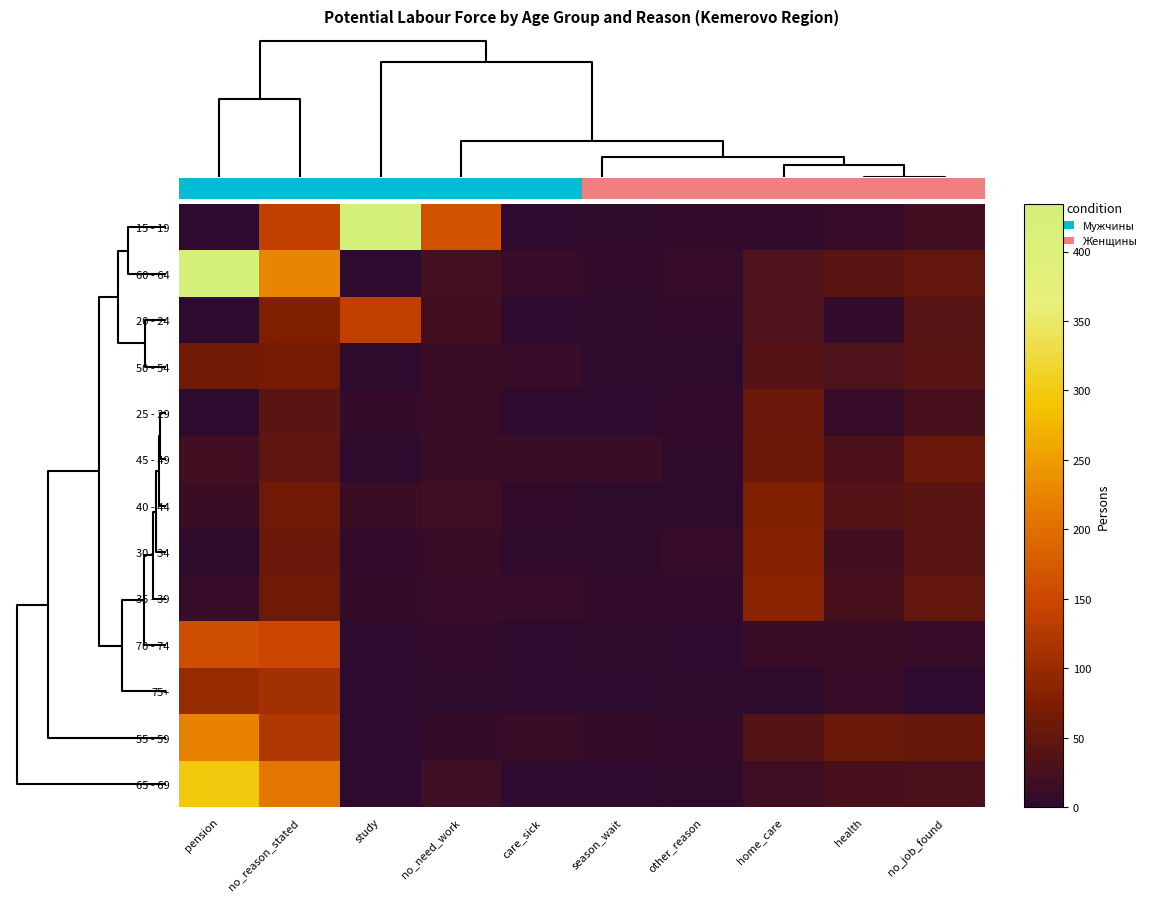

Rank the series at season_wait from lowest to highest value.

75+, 25 - 29, 65 - 69, 20 - 24, 50 - 54, 40 - 44, 70 - 74, 15 - 19, 30 - 34, 60 - 64, 35 - 39, 55 - 59, 45 - 49